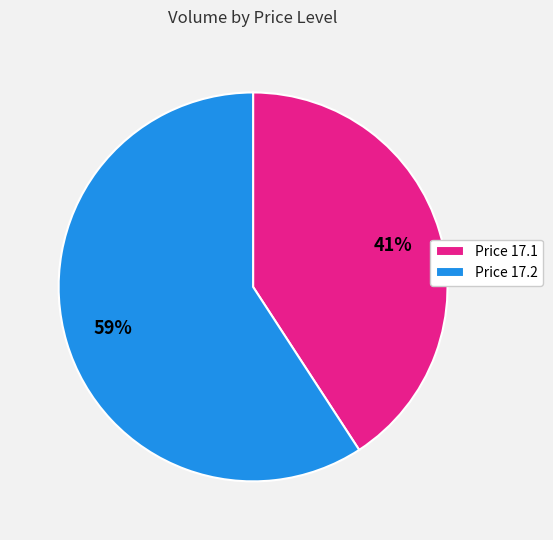

What is the smallest slice in the pie chart?

Price 17.1